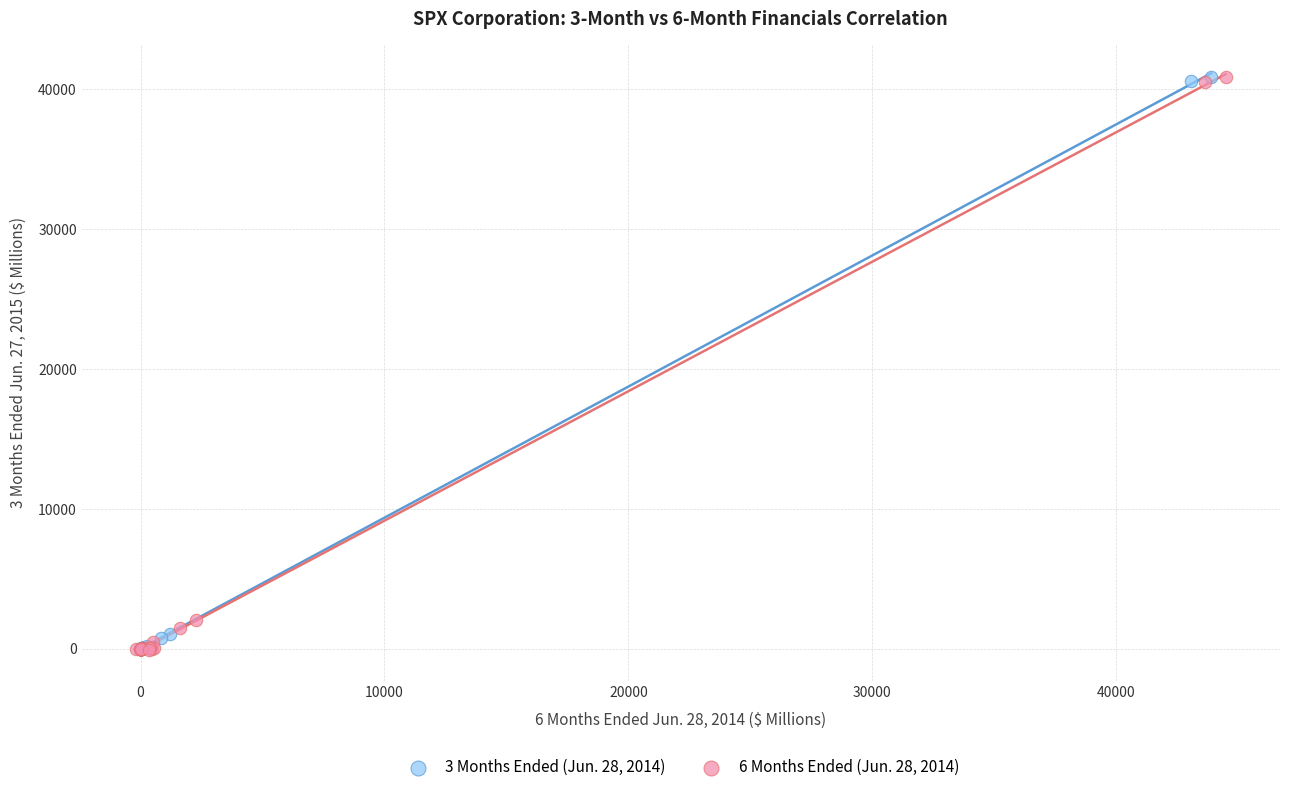

Which series has the largest Y range (max minus min)?

3 Months Ended (Jun. 28, 2014)